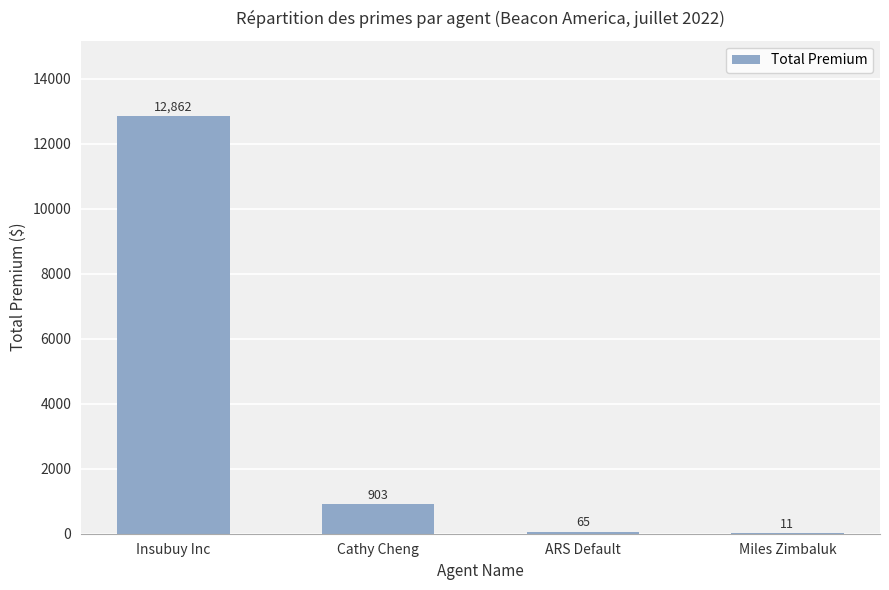

Between Cathy Cheng and Miles Zimbaluk, which is larger?

Cathy Cheng